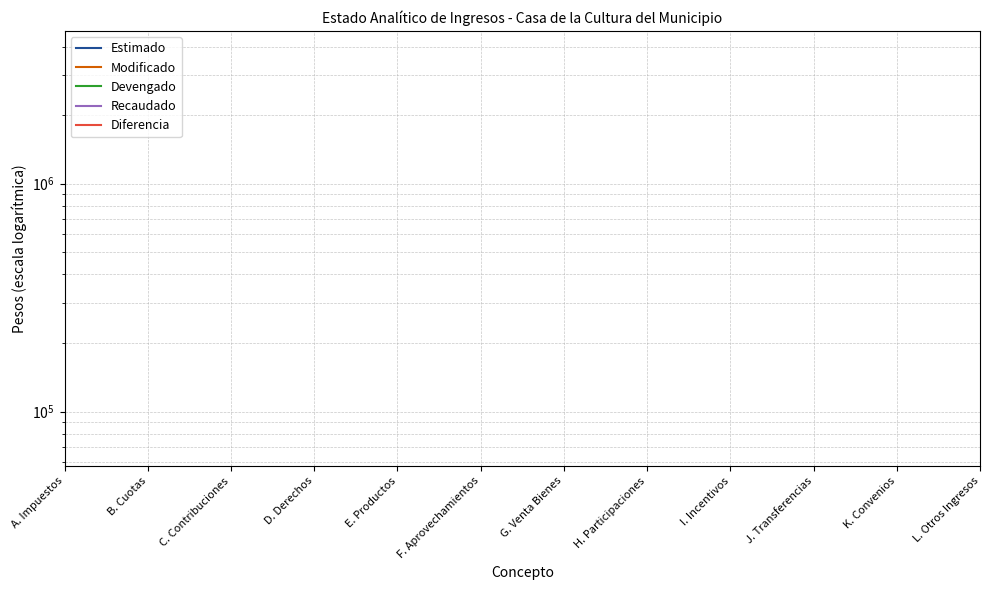

True or false: Recaudado has more than 2 interior local peaks.

False